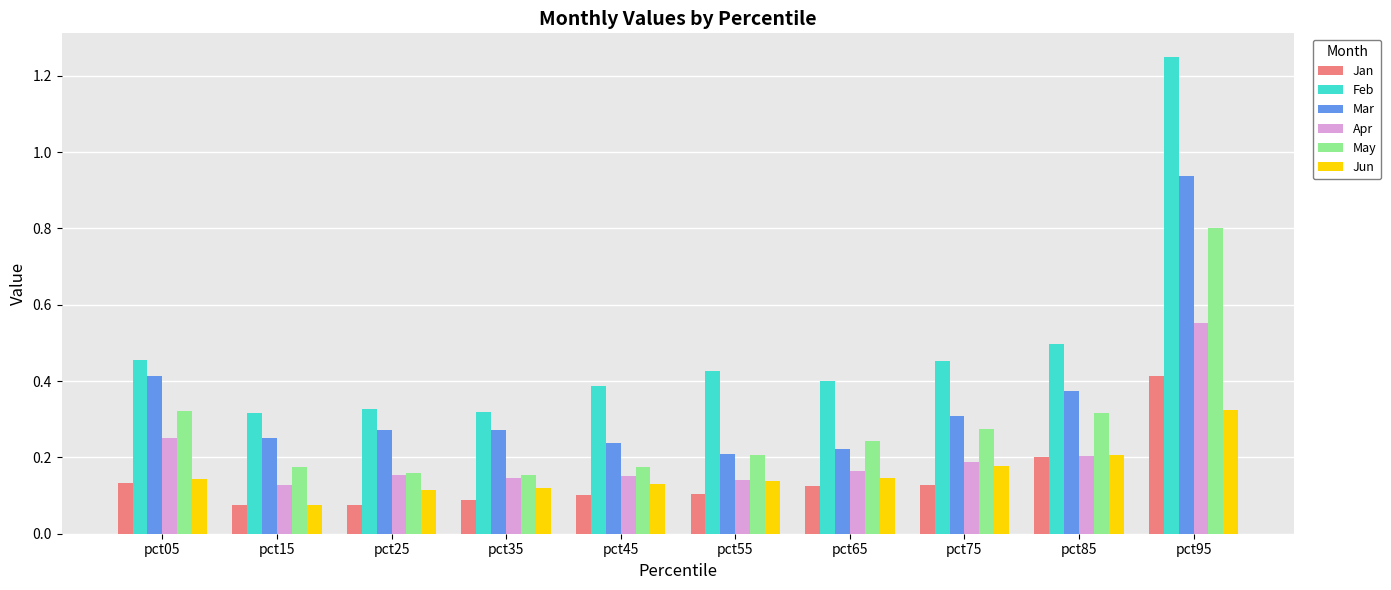

Are the bars grouped side by side (vs. stacked)?

Yes